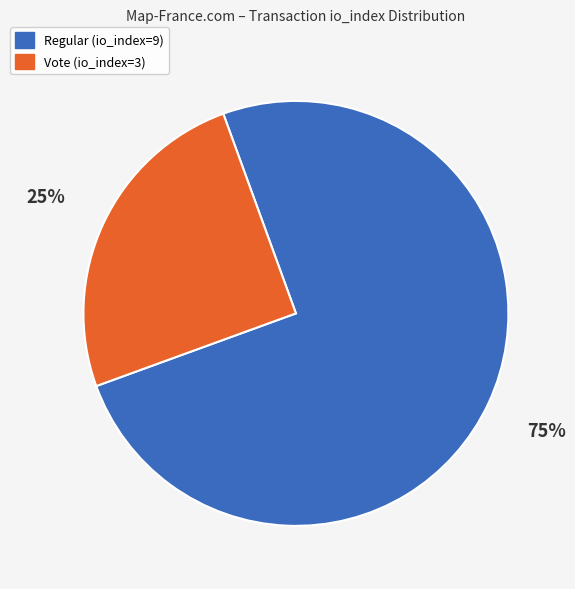

Rank the categories by value from highest to lowest.

Regular (io_index=9), Vote (io_index=3)